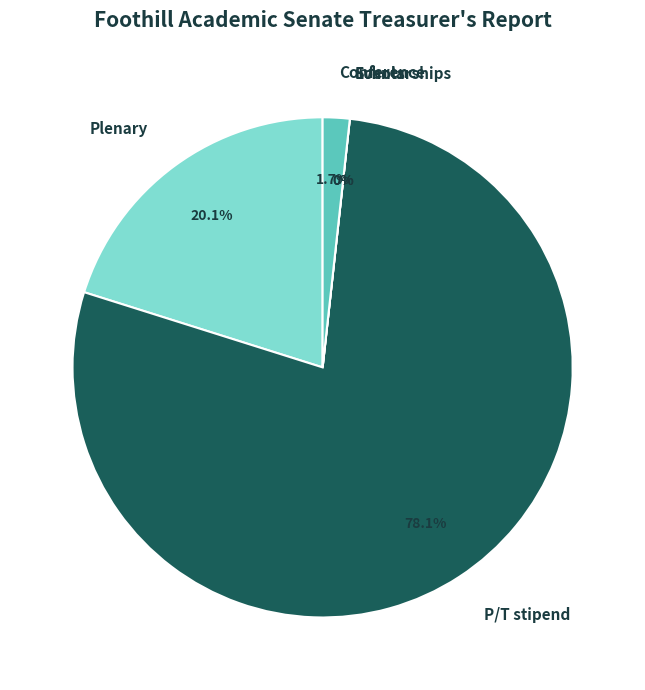

Which category has the smallest portion of the pie?

Events